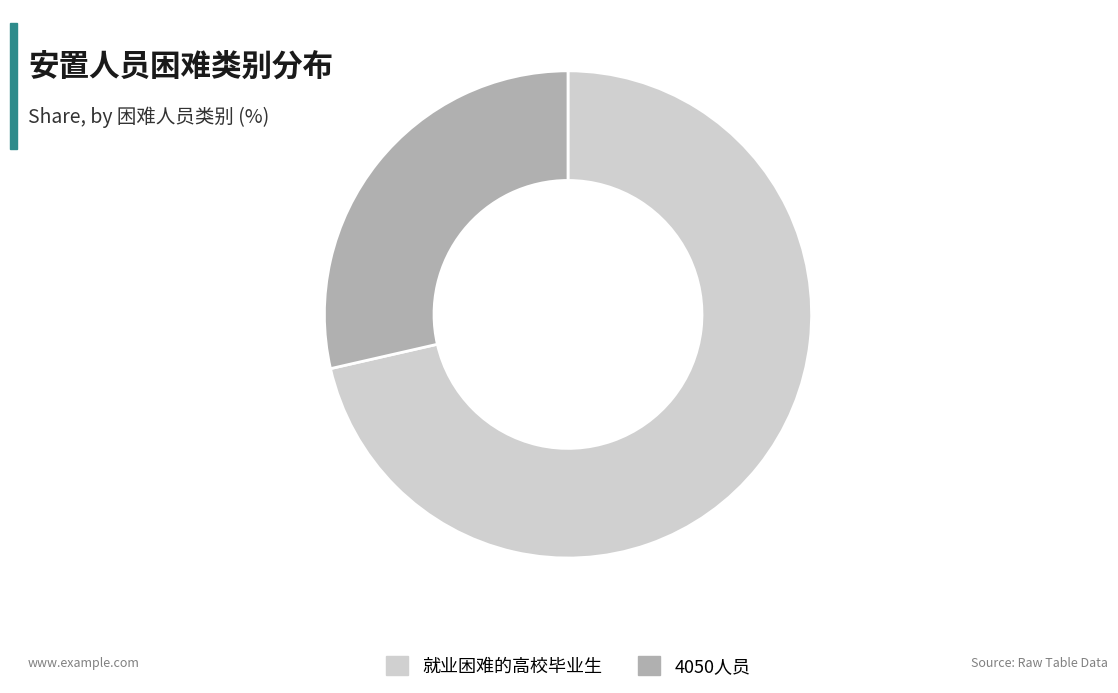

What is the ratio of the value at 就业困难的高校毕业生 to the value at 4050人员?

2.5